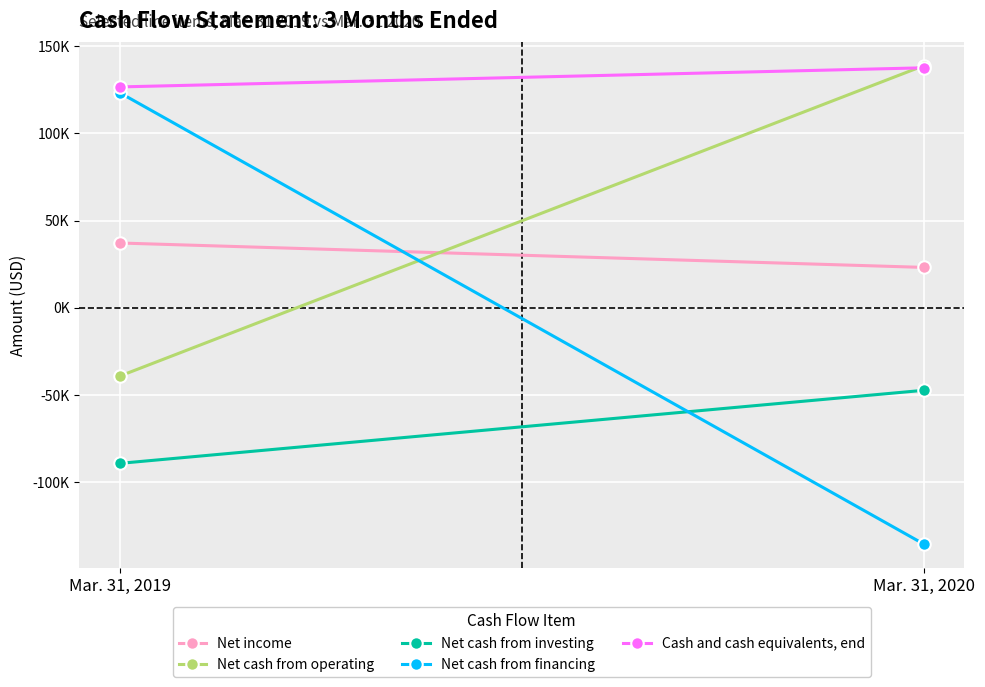

Reading left to right, what are all the values shown in this chart?

Net income: 37104	23107
Net cash from operating: -39255	138815
Net cash from investing: -89240	-47333
Net cash from financing: 123341	-135562
Cash and cash equivalents, end: 126572	137540